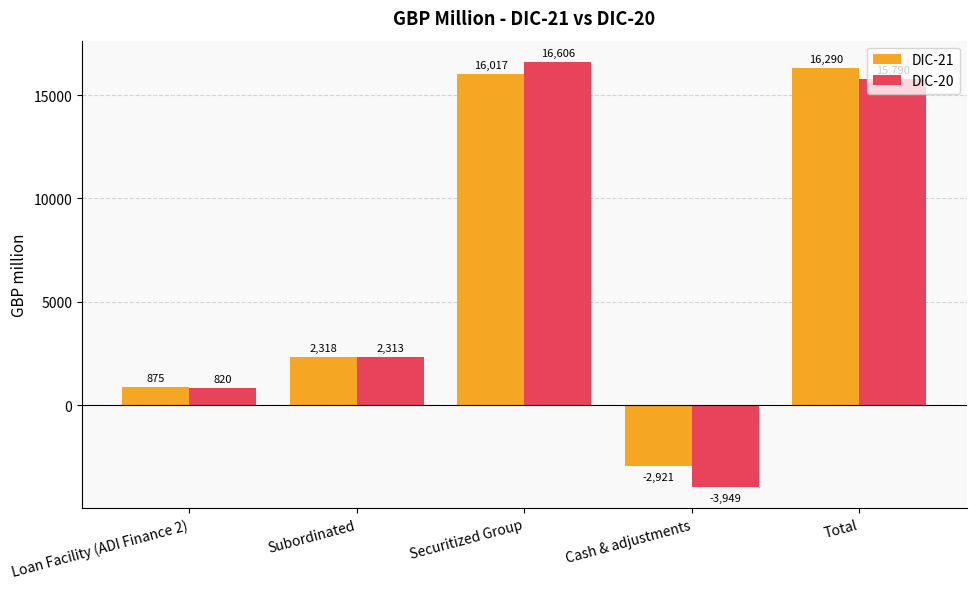

What is the total value across all series at Loan Facility (ADI Finance 2)?

1695